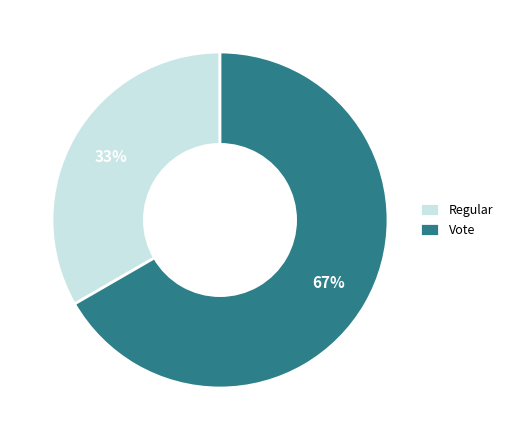

To the nearest percent, what portion does Vote represent?

67%